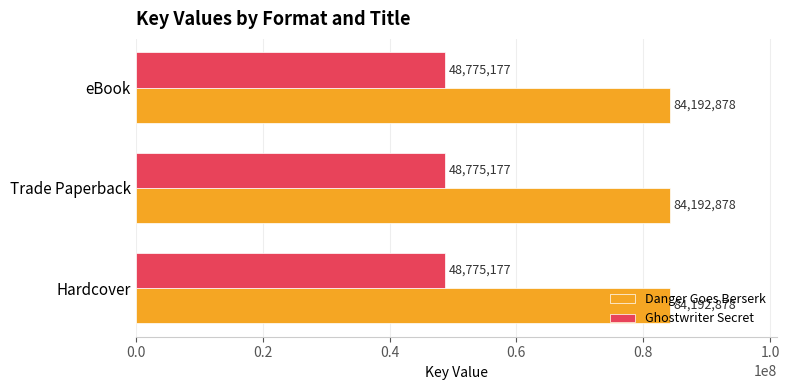

What is the spread (max minus min) of values at Trade Paperback?

35417701